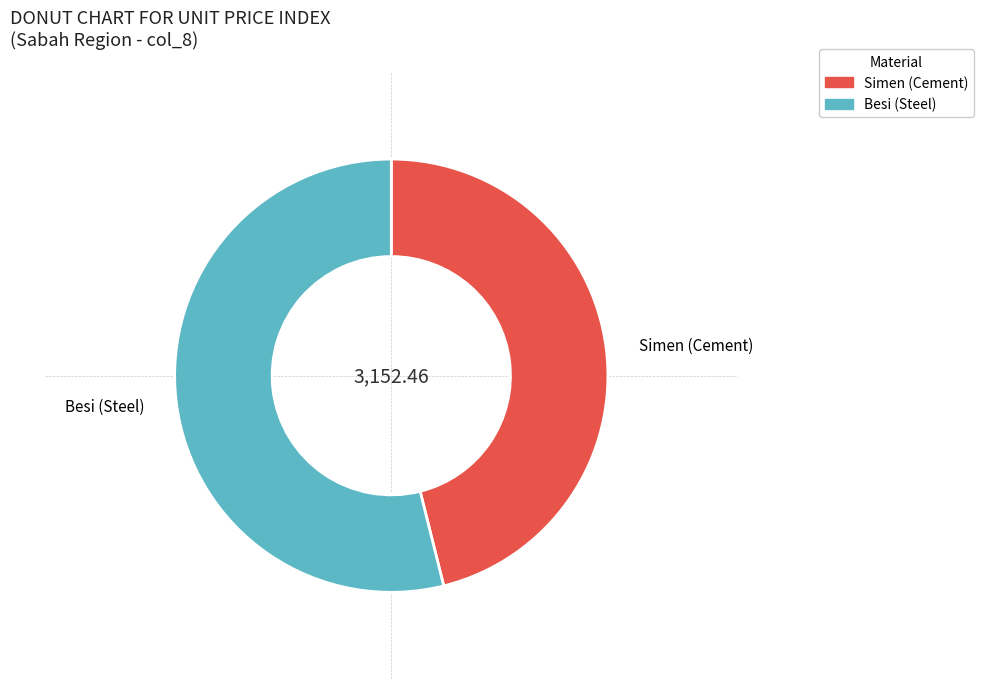

Is there any slice that represents more than half of the pie?

Yes